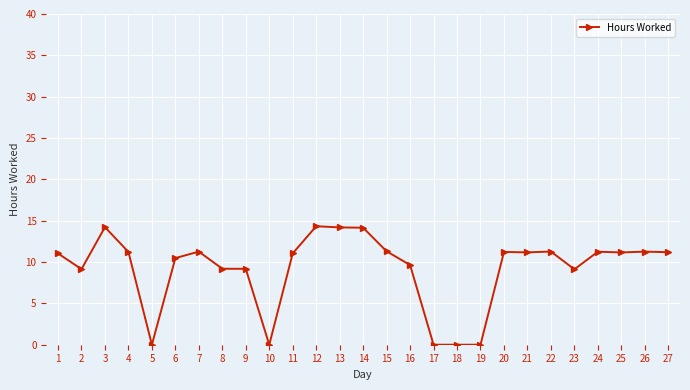

How many distinct data groups are displayed?

1